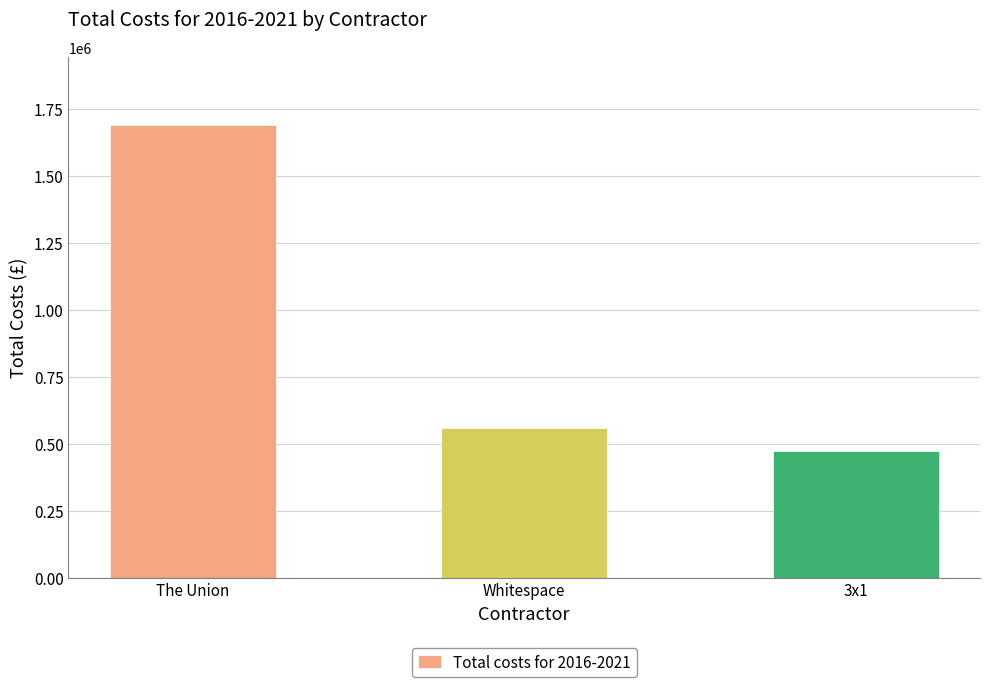

Which label corresponds to the largest value in the chart?

The Union